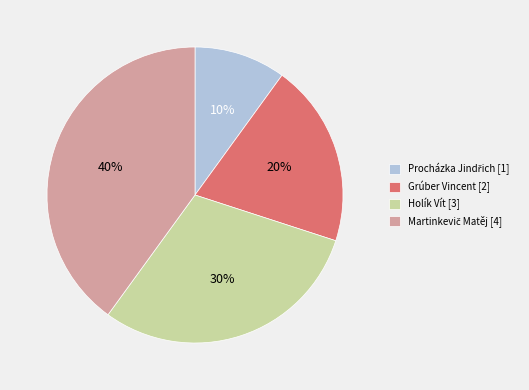

Is Grúber Vincent [2] the majority of the pie?

No